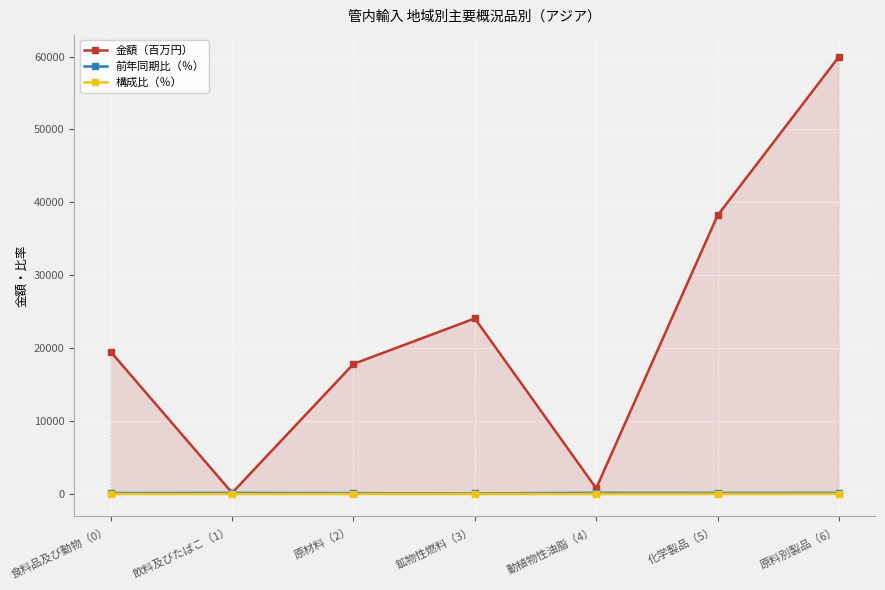

What value does the 前年同期比（％） series have at 原材料（2）?

109.6